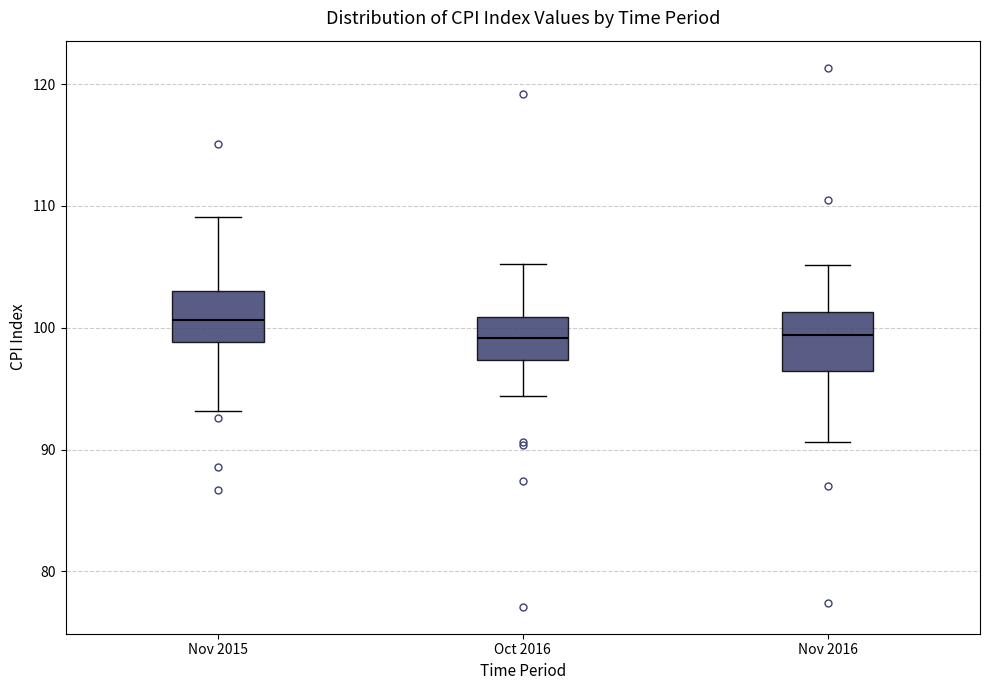

Where does the lower whisker of the box for Oct 2016 end on the y-axis? The values are not printed on the chart, so give them approximately, as read against the axis.

94